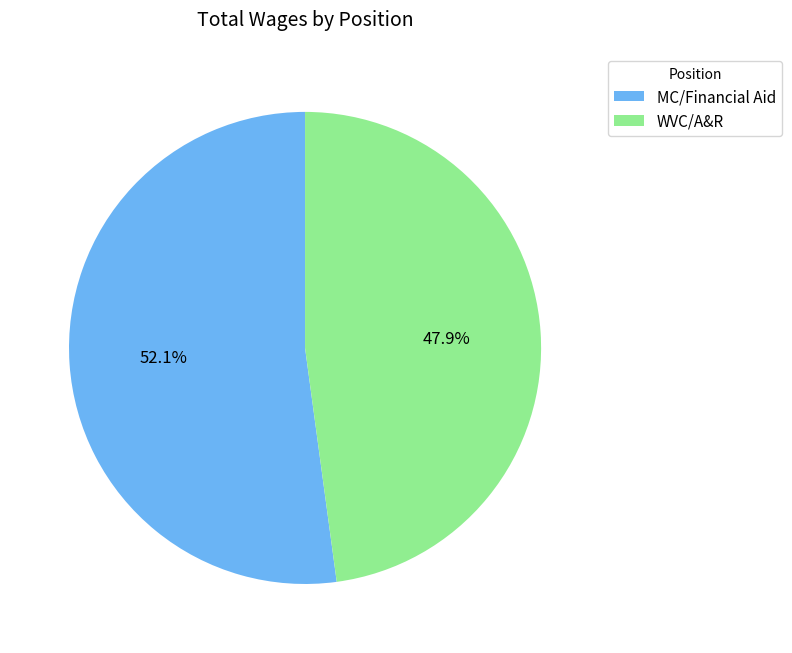

To the nearest percent, what is the average slice percentage?

50%